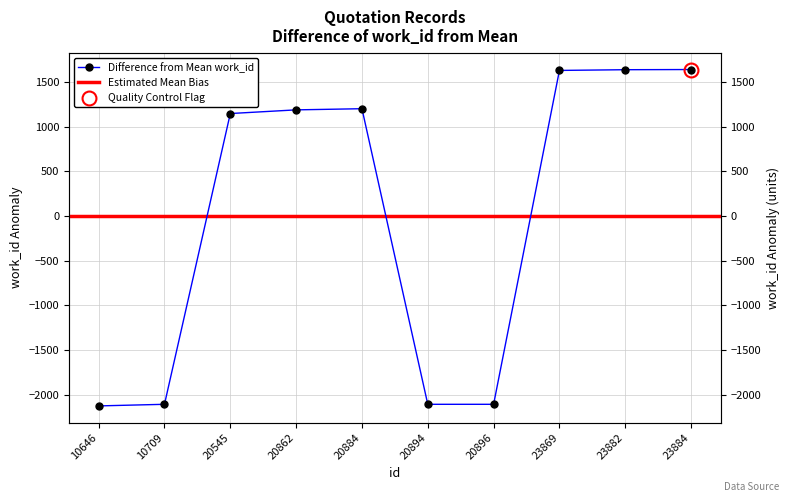

What value does the data have at 23869?

1628.3